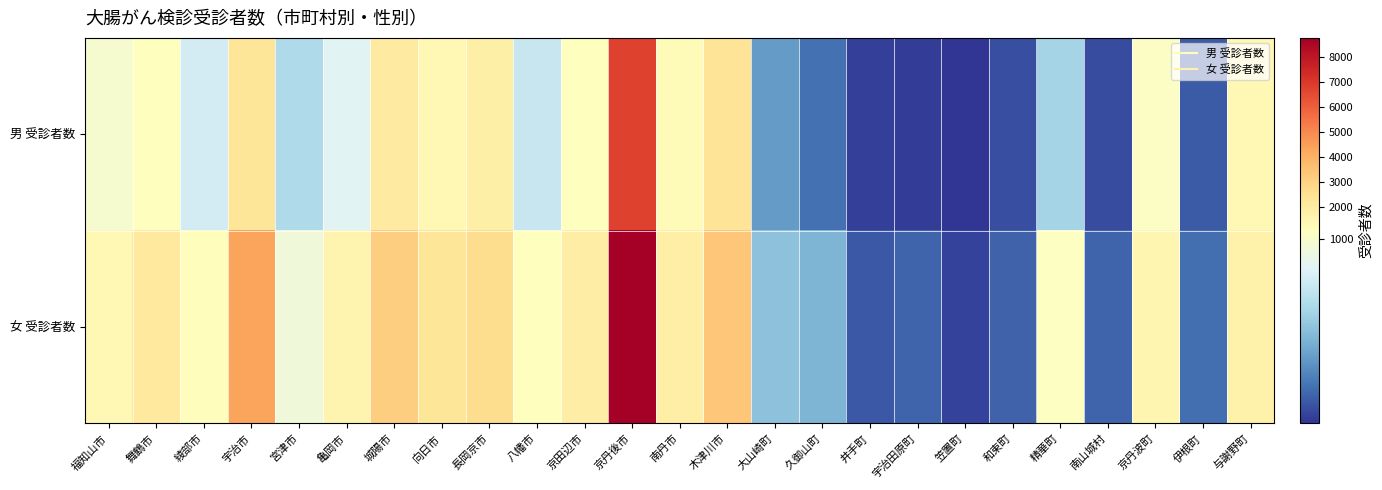

Reading left to right, list all the values displayed in this chart.

男 受診者数: 福知山市=987	舞鶴市=1102	綾部市=807	宇治市=2283	宮津市=666	亀岡市=865	城陽市=2062	向日市=1384	長岡京市=1790	八幡市=759	京田辺市=1053	京丹後市=6738	南丹市=1247	木津川市=2321	大山崎町=400	久御山町=254	井手町=100	宇治田原町=96	笠置町=68	和束町=146	精華町=634	南山城村=143	京丹波町=1028	伊根町=185	与謝野町=1357
女 受診者数: 福知山市=1386	舞鶴市=2085	綾部市=1147	宇治市=4352	宮津市=950	亀岡市=1576	城陽市=3126	向日市=2282	長岡京市=2656	八幡市=1060	京田辺市=1915	京丹後市=8766	南丹市=1839	木津川市=3341	大山崎町=550	久御山町=499	井手町=180	宇治田原町=214	笠置町=107	和束町=209	精華町=1034	南山城村=216	京丹波町=1502	伊根町=249	与謝野町=1709